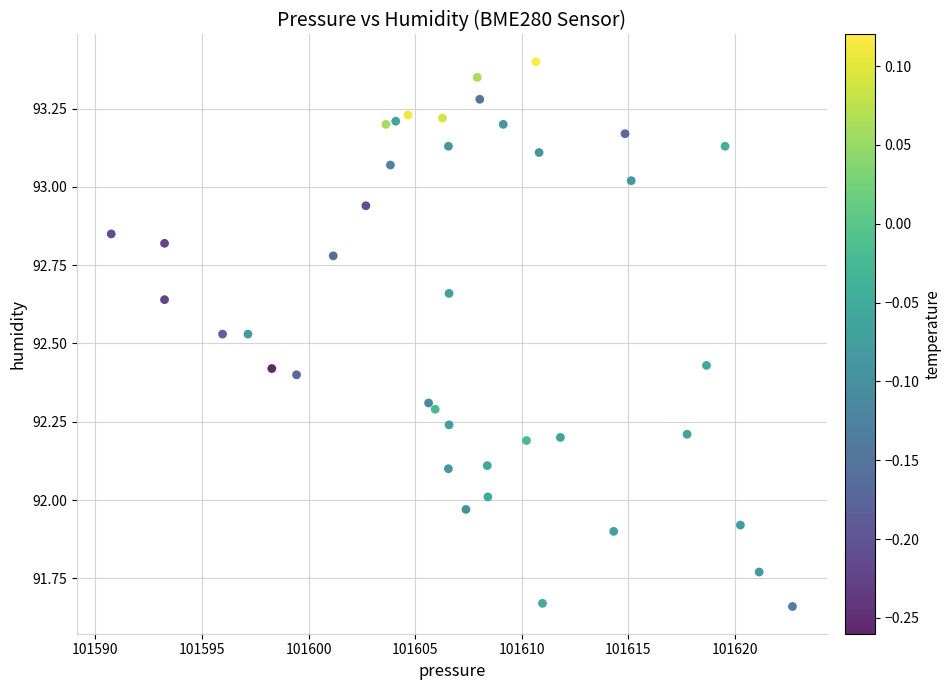

What is the range of Y values (max minus min)?

1.7